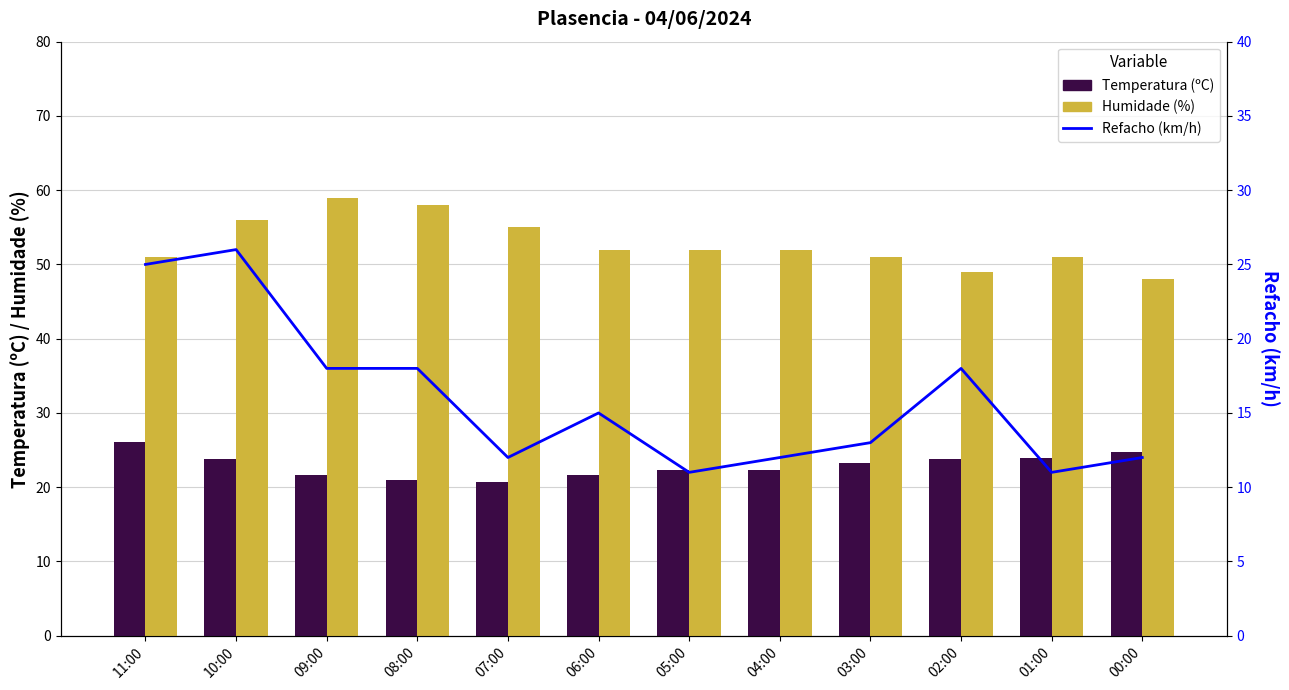

Between 10:00 and 08:00, which series saw the biggest shift?

Refacho (km/h)